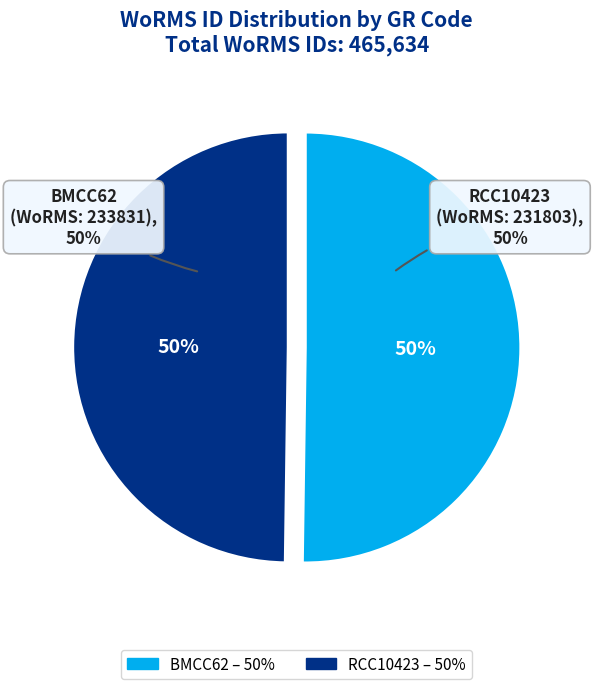

Is BMCC62 the majority of the pie?

Yes